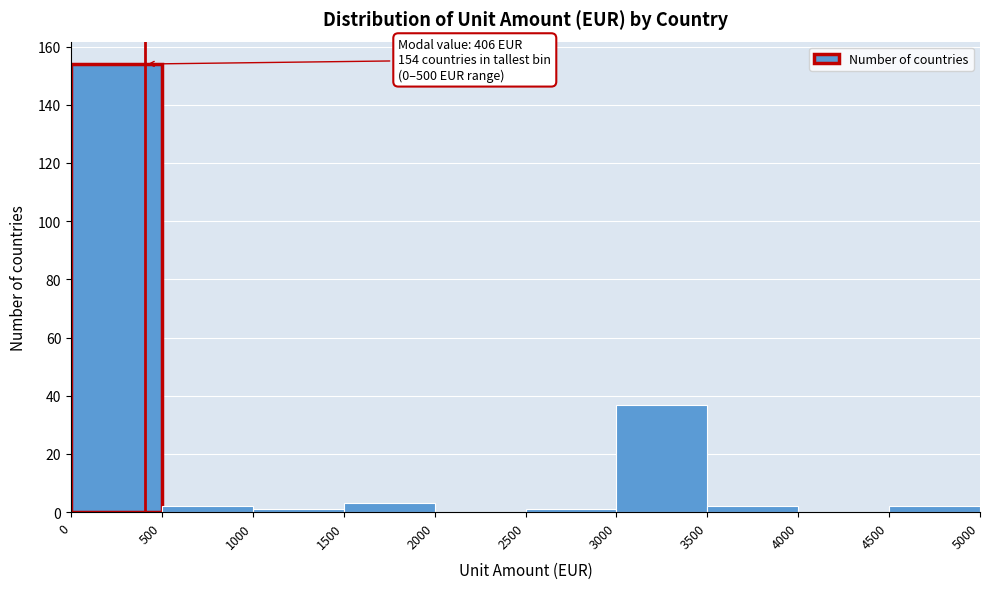

Over which range of the x-axis is the bar tallest?

0 to 500